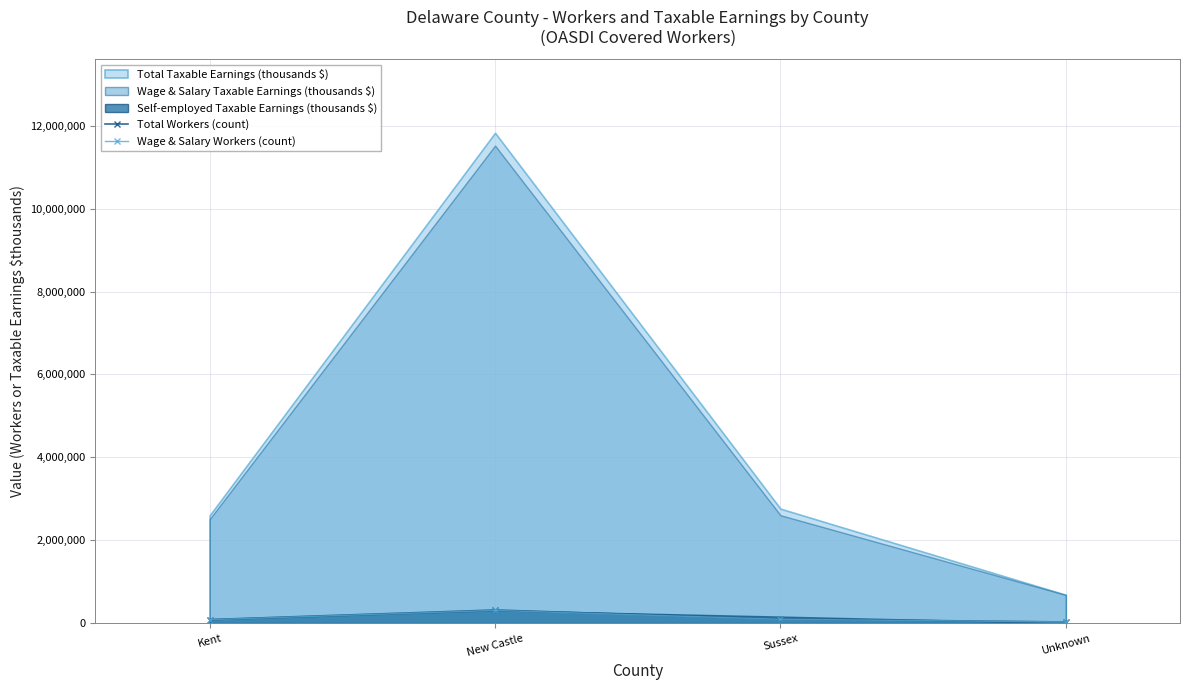

True or false: Total Workers (count) has more than 2 interior local peaks.

False